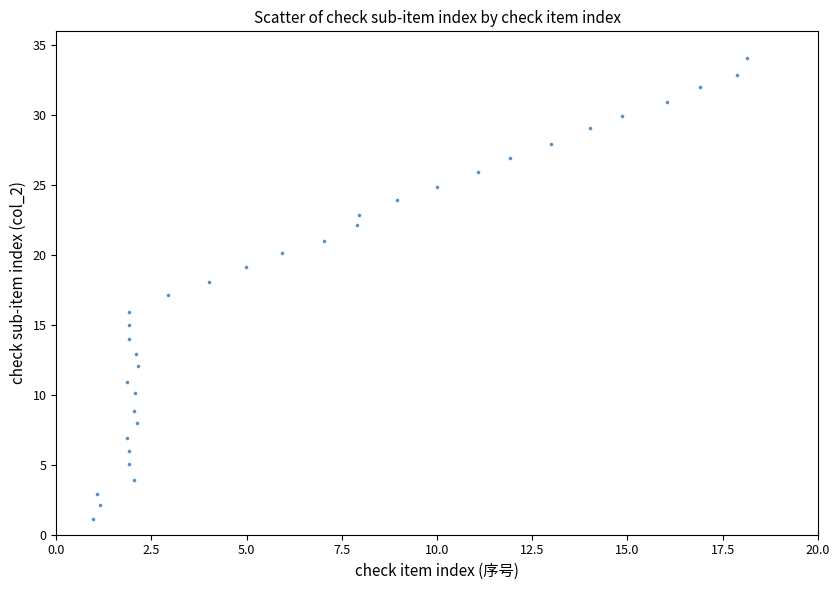

What is the range of X values (max minus min)?

17.2